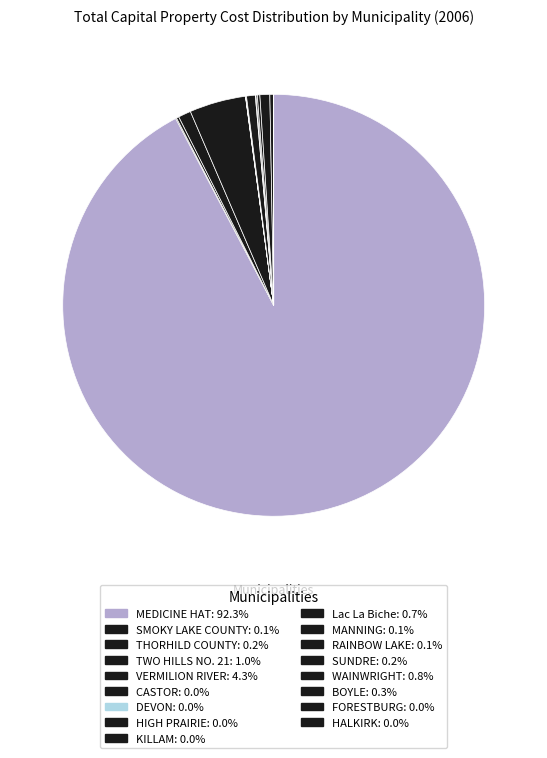

True or false: VERMILION RIVER accounts for 19% of the total.

False